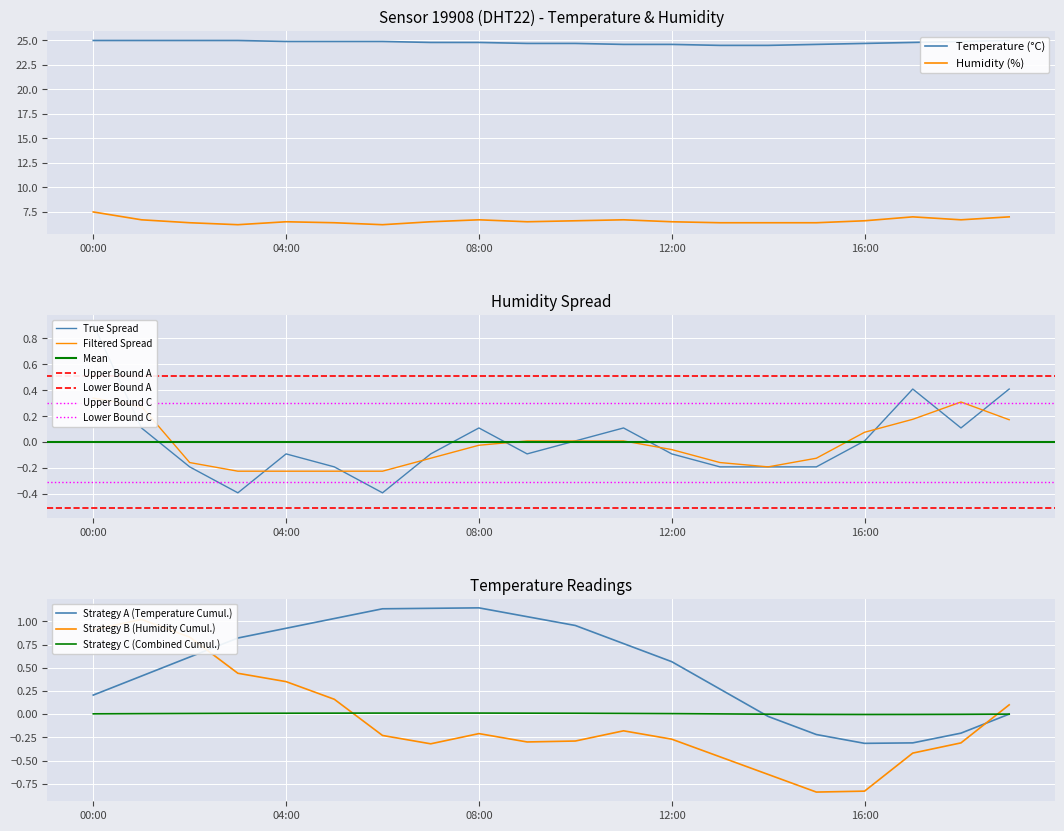

What is the lowest value of the Humidity (%) series?

6.2